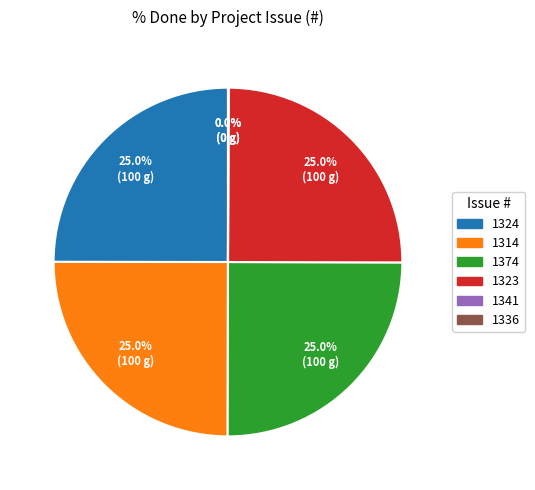

What portion of the pie excludes 1324?

75.0%